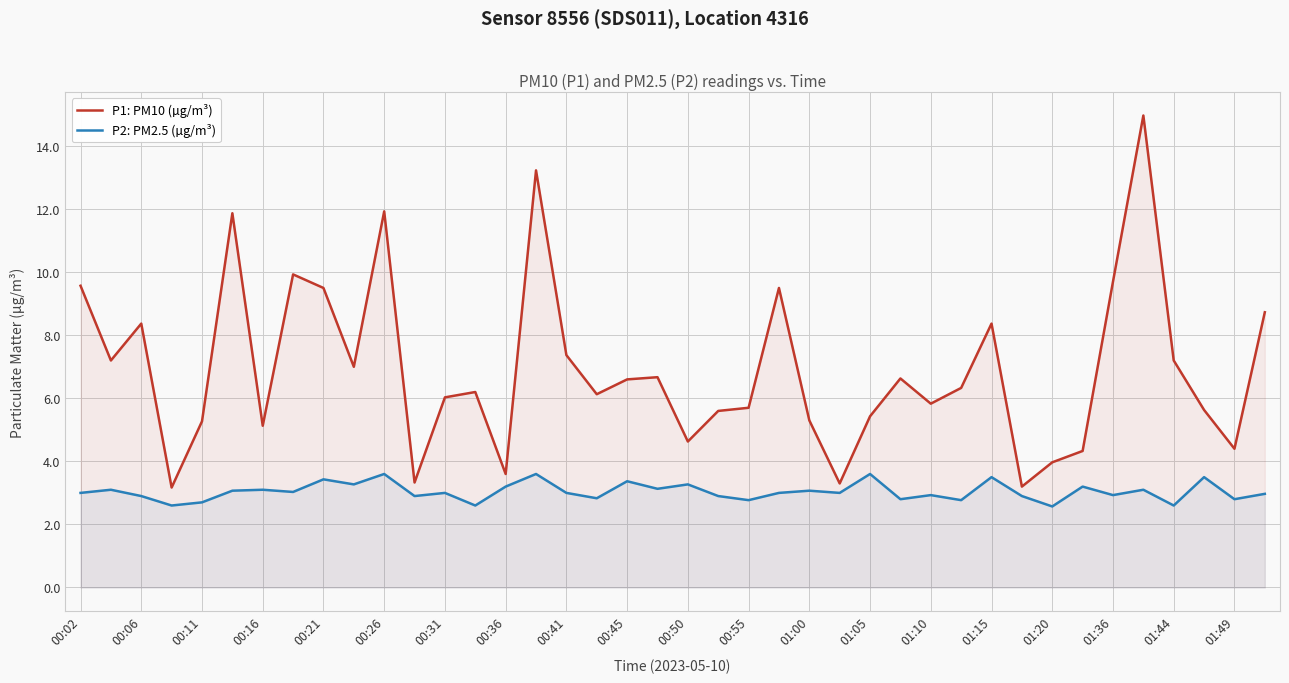

True or false: P2: PM2.5 (µg/m³) has more than 0 points higher than both neighbors.

True